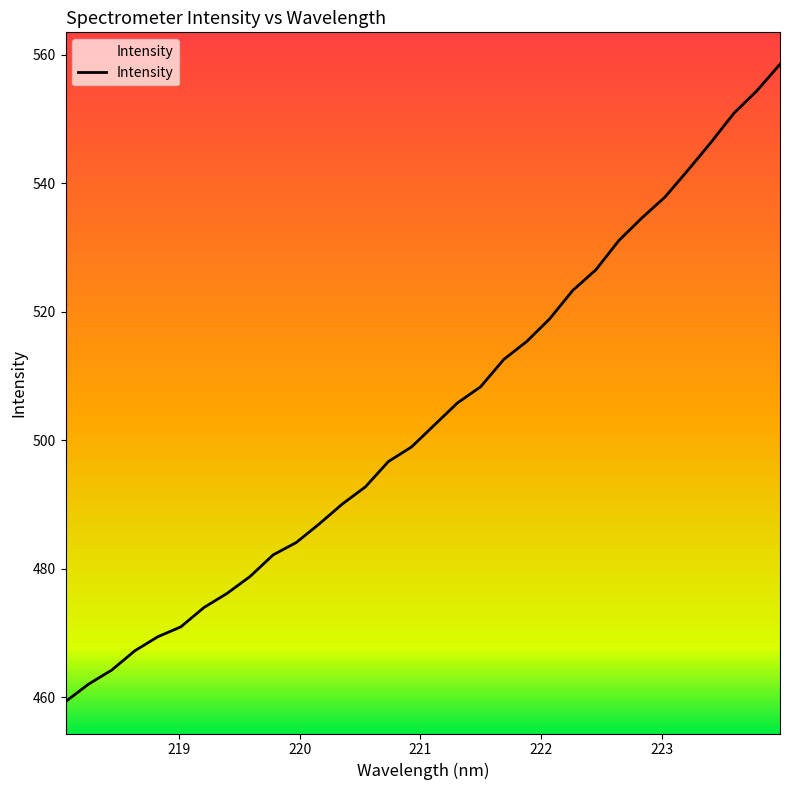

What is the maximum value shown in the chart?

558.5